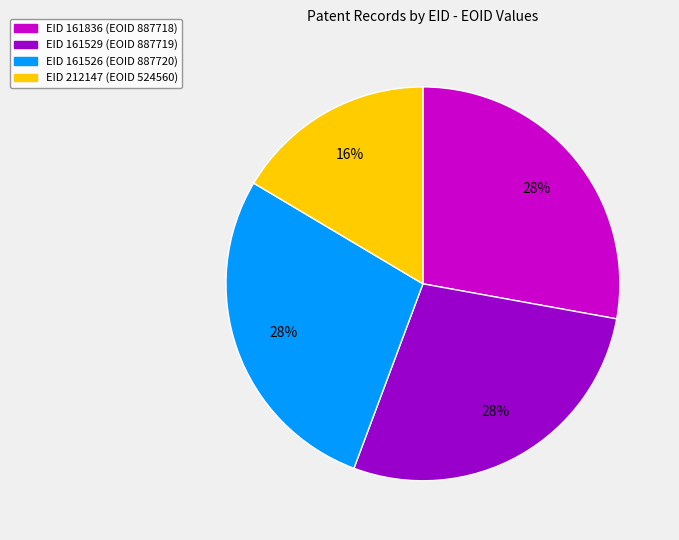

Does any single category account for the majority?

No